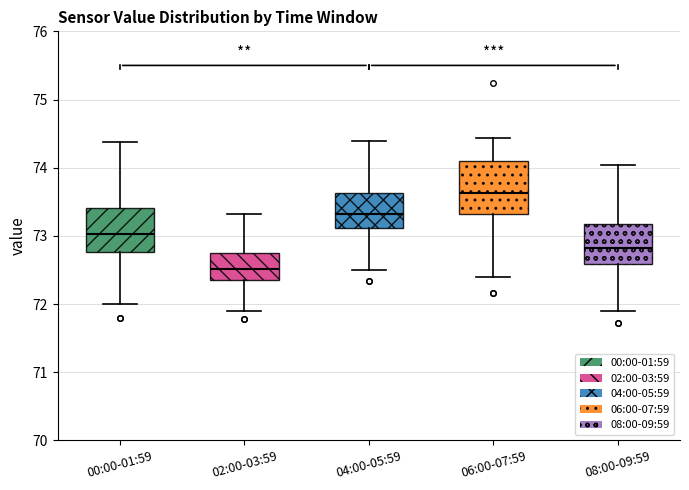

Reading left to right, transcribe this box plot: for each box, give where its median line is, the range the box spans, and where its two whiskers end, as read against the y-axis. The values are not printed on the chart, so give them approximately, as read against the axis.

00:00-01:59: median 73.0, box 72.8 to 73.4, whiskers 72.0 to 74.4
02:00-03:59: median 72.5, box 72.4 to 72.7, whiskers 71.9 to 73.3
04:00-05:59: median 73.3, box 73.1 to 73.6, whiskers 72.5 to 74.4
06:00-07:59: median 73.6, box 73.3 to 74.1, whiskers 72.4 to 74.4
08:00-09:59: median 72.8, box 72.6 to 73.2, whiskers 71.9 to 74.0